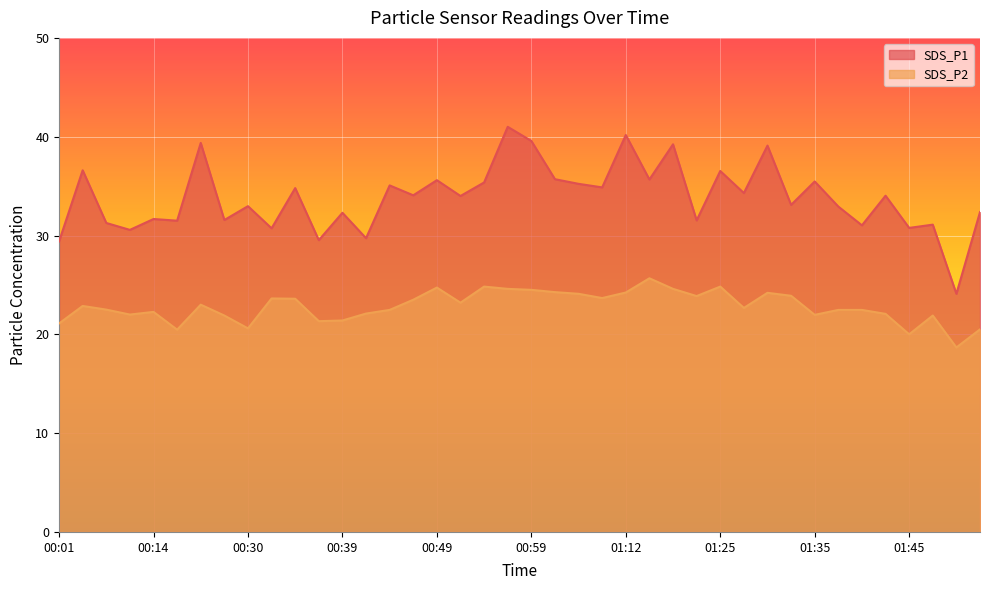

What is the sum of the SDS_P1 values at 00:37 and 00:54?

64.9